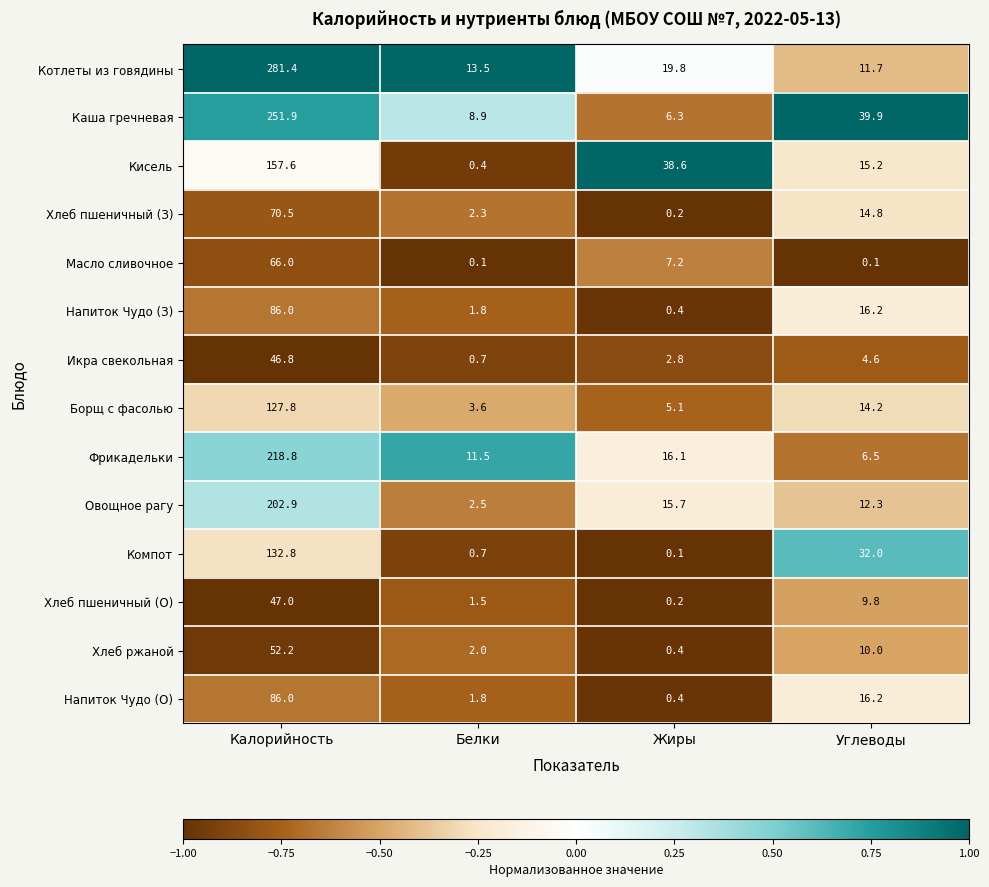

What is the total value across all series at Калорийность?

1827.7